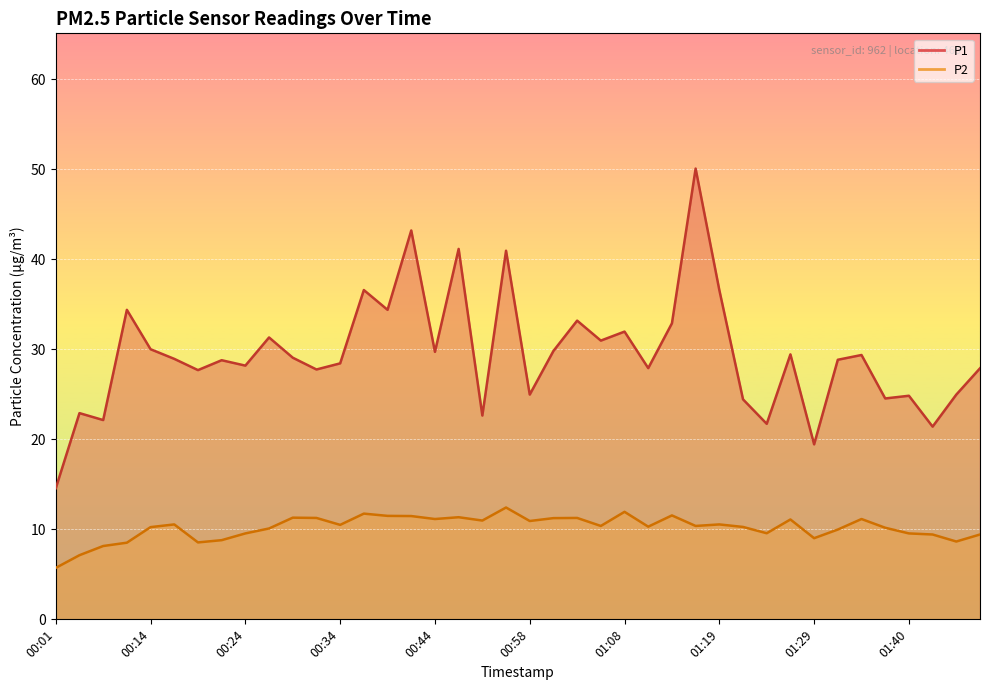

Reading right to left, extract all data points from this chart.

P1: 01:48=27.9	01:45=25.0	01:42=21.4	01:40=24.9	01:37=24.6	01:35=29.4	01:32=28.9	01:29=19.4	01:26=29.4	01:24=21.7	01:21=24.4	01:19=36.6	01:16=50.1	01:13=32.9	01:11=27.9	01:08=32.0	01:06=31.0	01:03=33.2	01:01=29.8	00:58=25.0	00:56=41.0	00:50=22.6	00:47=41.2	00:44=29.7	00:42=43.2	00:40=34.4	00:37=36.6	00:34=28.4	00:32=27.8	00:29=29.1	00:27=31.3	00:24=28.2	00:22=28.8	00:19=27.7	00:17=28.9	00:14=30.0	00:09=34.4	00:06=22.1	00:04=22.9	00:01=14.6
P2: 01:48=9.4	01:45=8.7	01:42=9.4	01:40=9.6	01:37=10.2	01:35=11.2	01:32=10.0	01:29=9.0	01:26=11.1	01:24=9.6	01:21=10.3	01:19=10.6	01:16=10.4	01:13=11.6	01:11=10.3	01:08=11.9	01:06=10.4	01:03=11.3	01:01=11.2	00:58=10.9	00:56=12.4	00:50=11.0	00:47=11.3	00:44=11.2	00:42=11.5	00:40=11.5	00:37=11.8	00:34=10.5	00:32=11.3	00:29=11.3	00:27=10.1	00:24=9.6	00:22=8.8	00:19=8.6	00:17=10.6	00:14=10.2	00:09=8.5	00:06=8.2	00:04=7.1	00:01=5.7